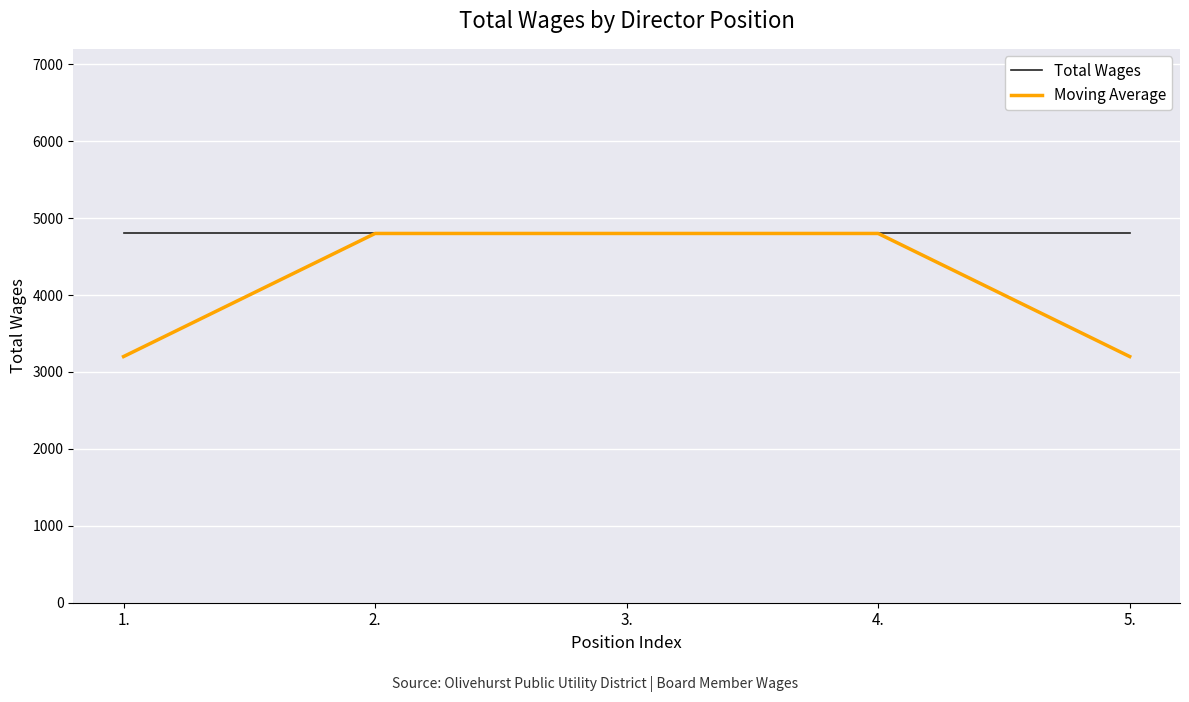

List the series in order of their overall mean, highest first.

Total Wages, Moving Average